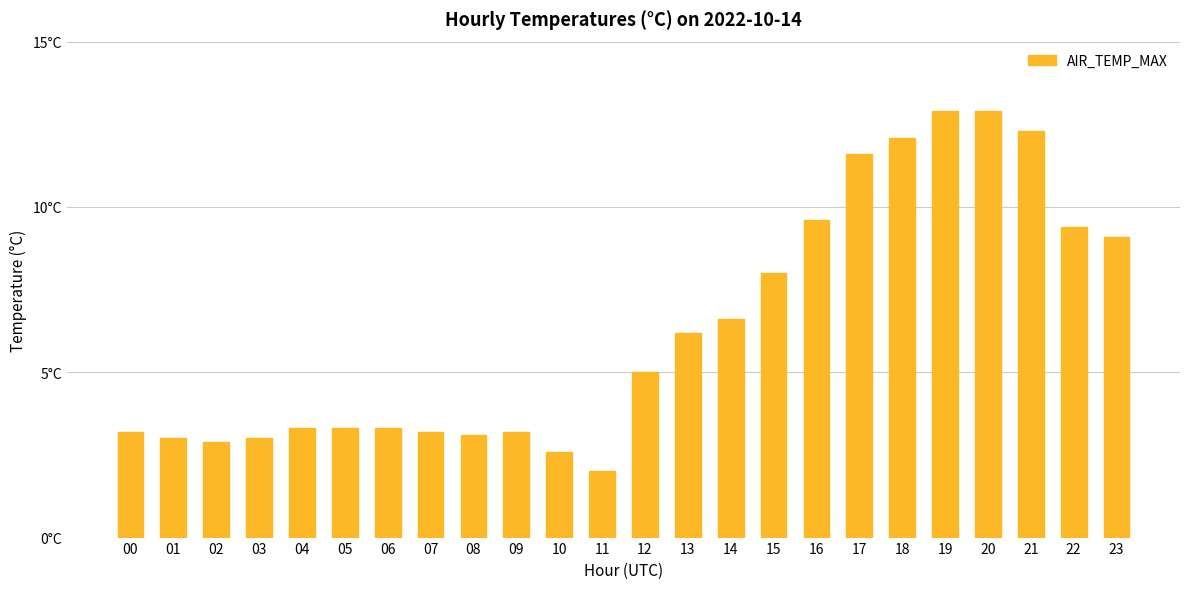

What is the minimum value shown in the chart?

2.0